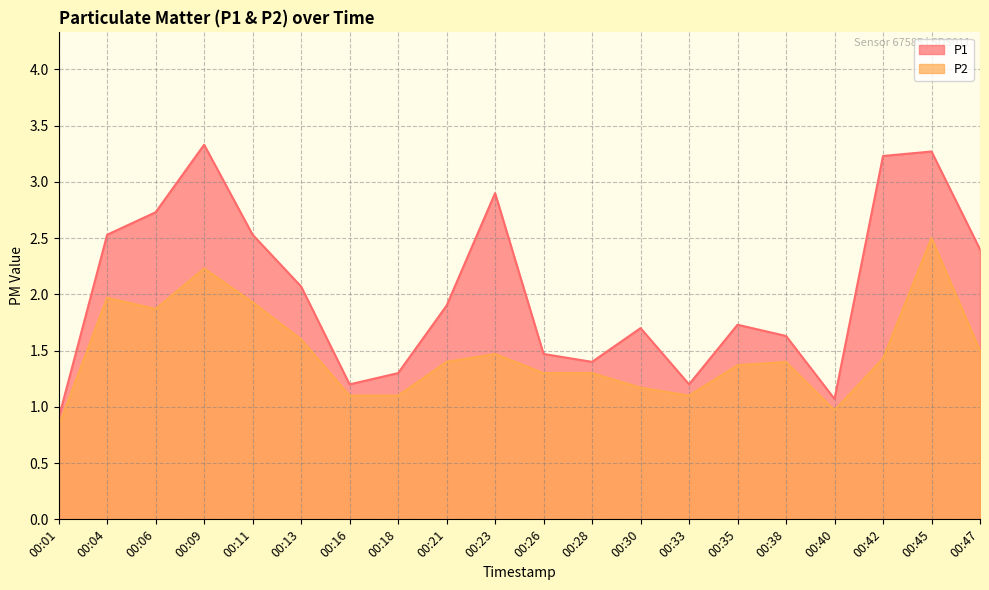

Reading right to left, extract all data points from this chart.

P1: 00:47=2.4	00:45=3.3	00:42=3.2	00:40=1.1	00:38=1.6	00:35=1.7	00:33=1.2	00:30=1.7	00:28=1.4	00:26=1.5	00:23=2.9	00:21=1.9	00:18=1.3	00:16=1.2	00:13=2.1	00:11=2.5	00:09=3.3	00:06=2.7	00:04=2.5	00:01=0.9
P2: 00:47=1.5	00:45=2.5	00:42=1.4	00:40=1.0	00:38=1.4	00:35=1.4	00:33=1.1	00:30=1.2	00:28=1.3	00:26=1.3	00:23=1.5	00:21=1.4	00:18=1.1	00:16=1.1	00:13=1.6	00:11=1.9	00:09=2.2	00:06=1.9	00:04=2.0	00:01=0.8